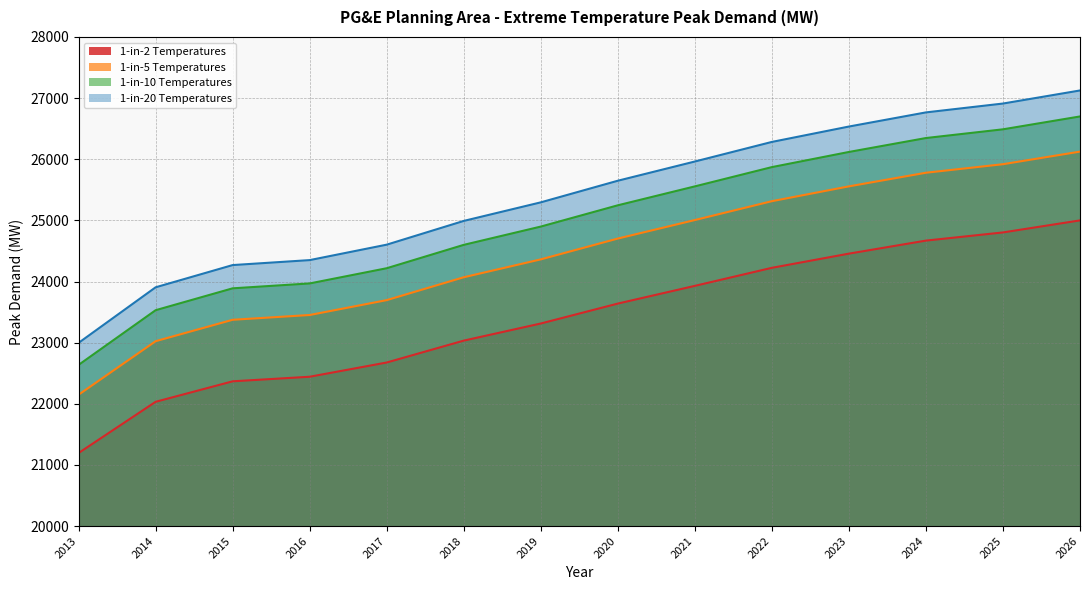

What is the lowest value of the 1-in-10 Temperatures series?

22636.1